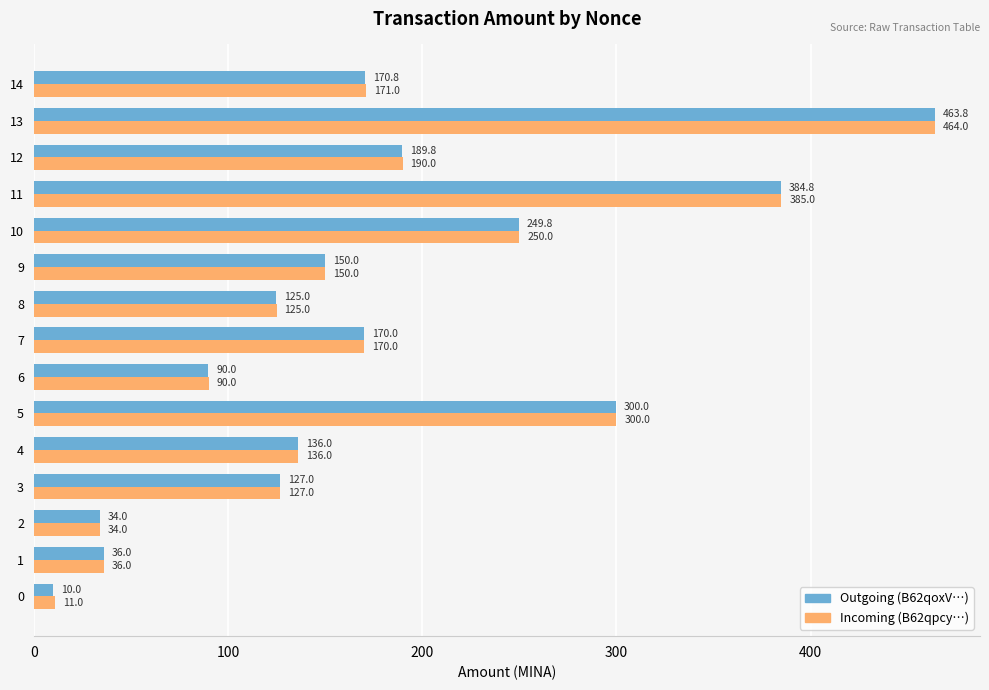

The Incoming (B62qpcy…) series shows 385.0 at 11. True or false?

True